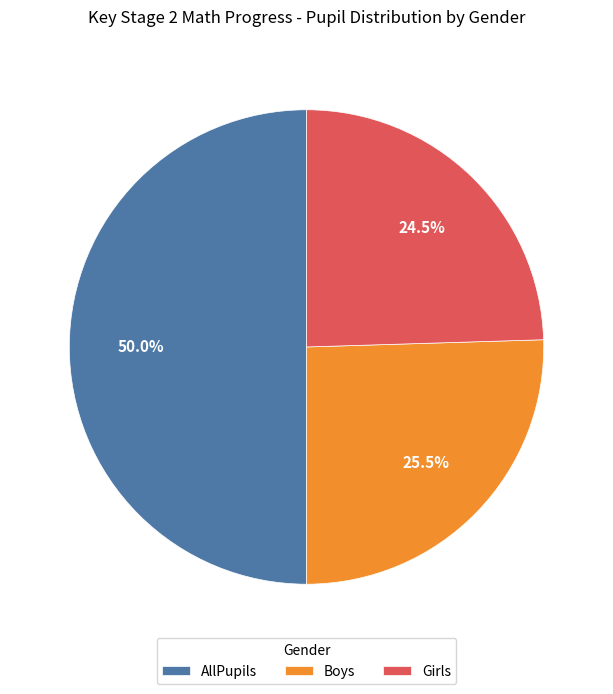

Is it true that AllPupils is 50% of the pie?

True